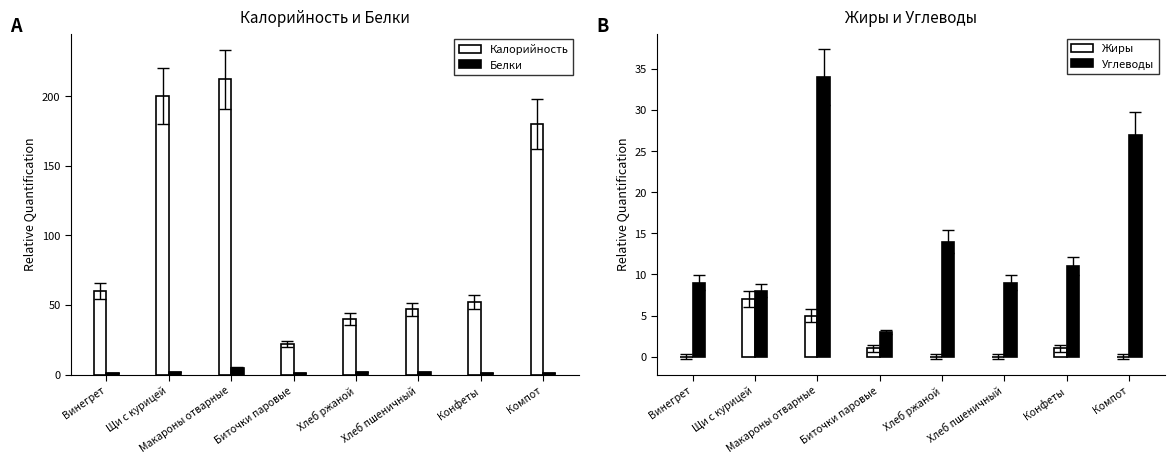

How many values in the Калорийность series exceed 60?

3